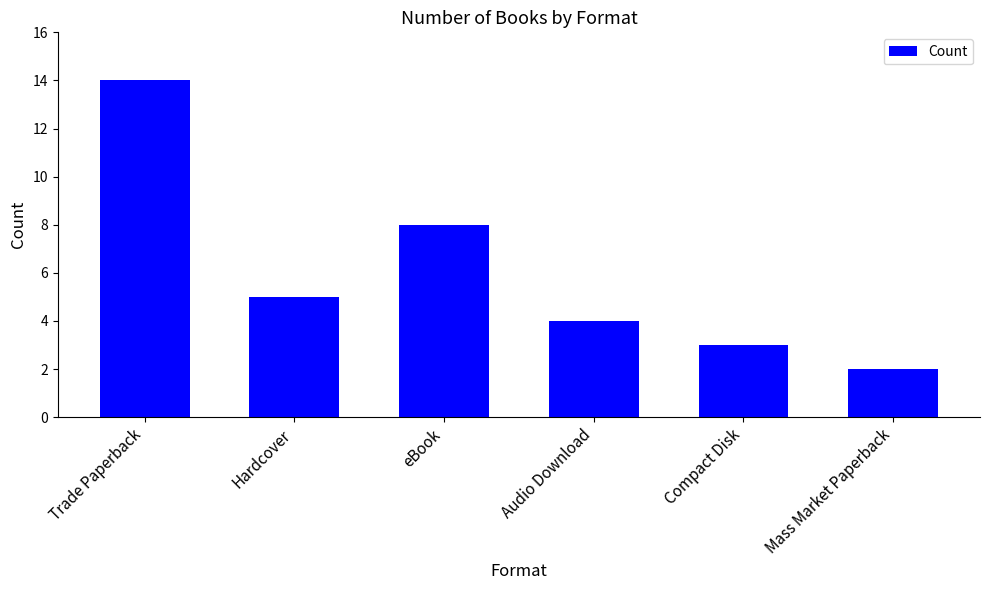

What is the change in value from Compact Disk to Mass Market Paperback?

-1